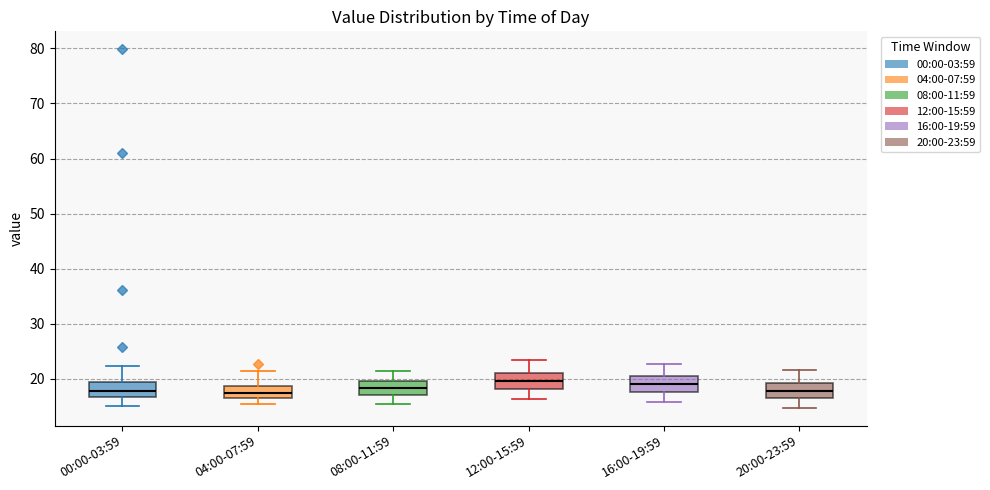

Reading left to right, transcribe this box plot: for each box, give where its median line is, the range the box spans, and where its two whiskers end, as read against the y-axis. The values are not printed on the chart, so give them approximately, as read against the axis.

00:00-03:59: median 18, box 17 to 19, whiskers 15 to 22
04:00-07:59: median 17, box 16 to 19, whiskers 15 to 22
08:00-11:59: median 18, box 17 to 20, whiskers 16 to 21
12:00-15:59: median 20, box 18 to 21, whiskers 16 to 24
16:00-19:59: median 19, box 18 to 20, whiskers 16 to 23
20:00-23:59: median 18, box 17 to 19, whiskers 15 to 22